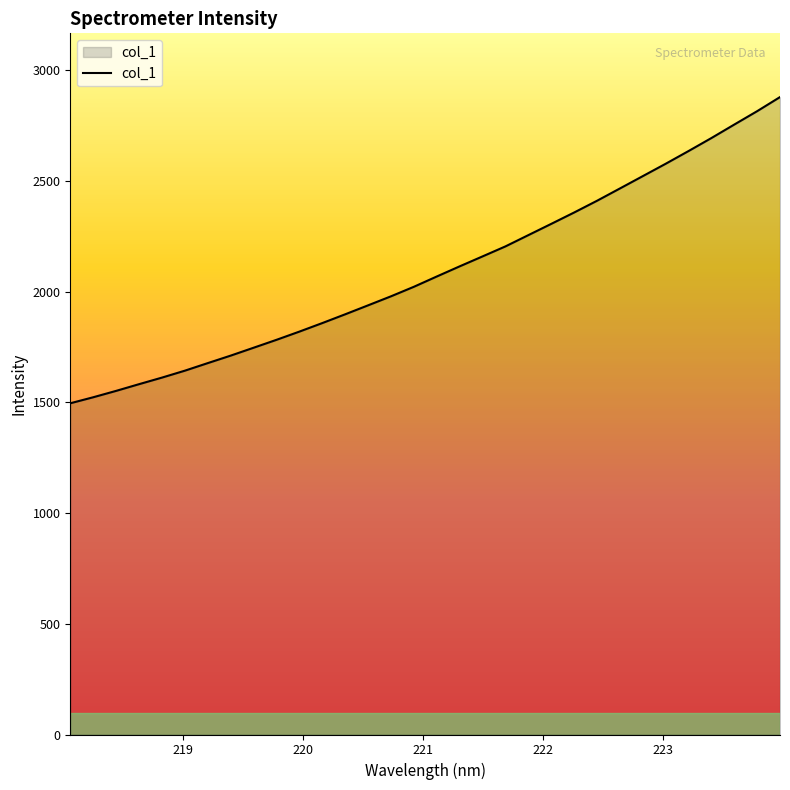

What is the minimum value shown in the chart?

1496.3